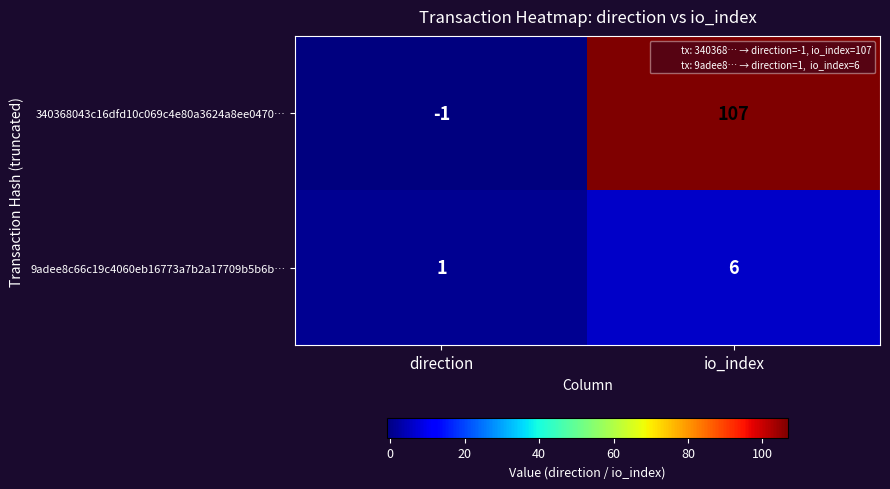

At which category is the sum across all series the highest?

io_index